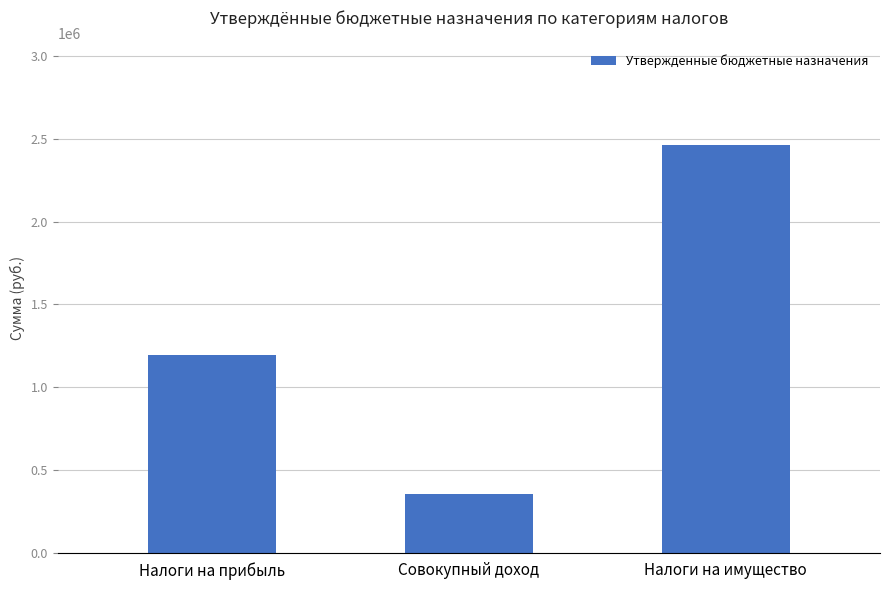

Are the bars grouped side by side (vs. stacked)?

No